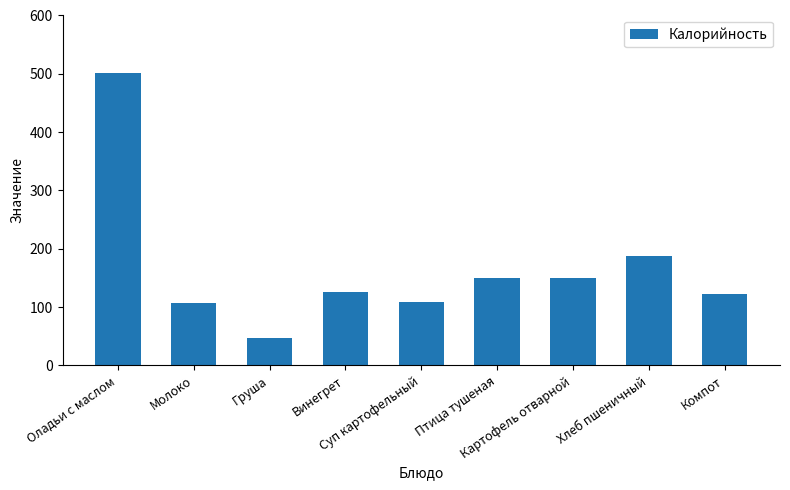

What is the greatest value displayed?

501.0